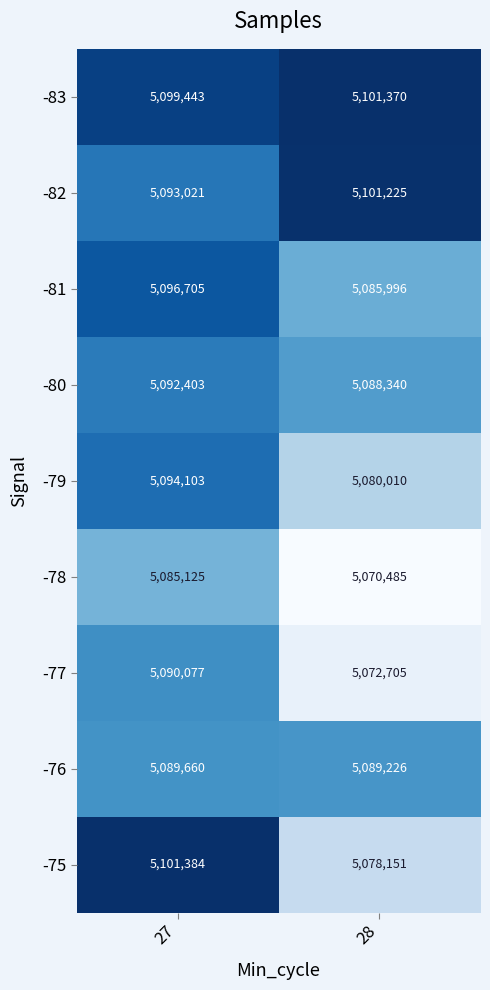

Rank the categories by -76 value from highest to lowest.

27, 28